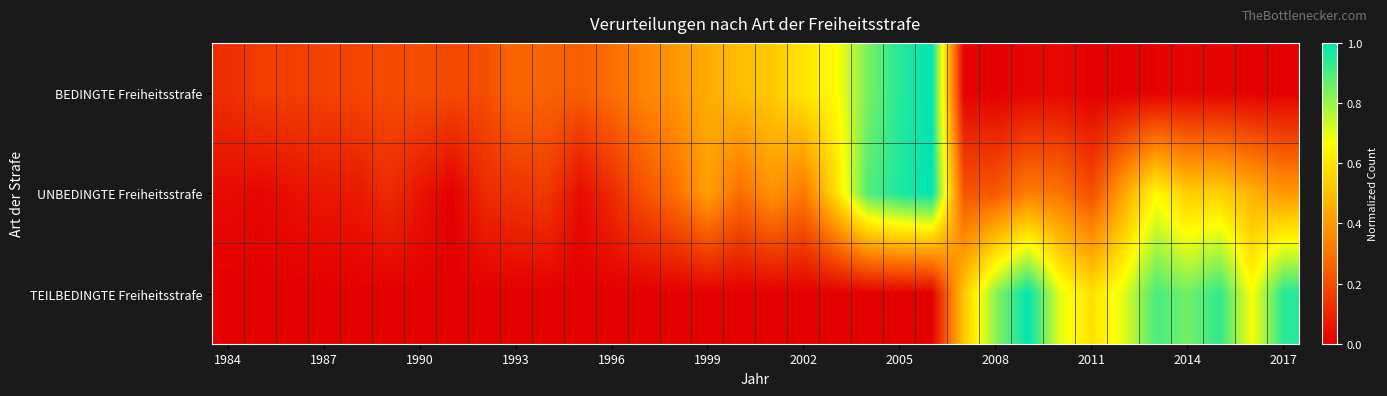

List the series in order of their overall mean, lowest first.

TEILBEDINGTE Freiheitsstrafe, BEDINGTE Freiheitsstrafe, UNBEDINGTE Freiheitsstrafe